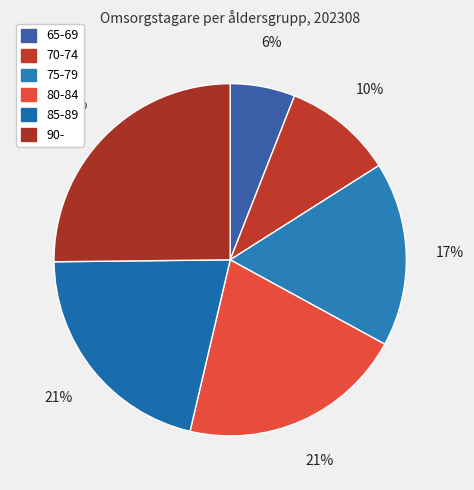

How many segments does this pie chart have?

6